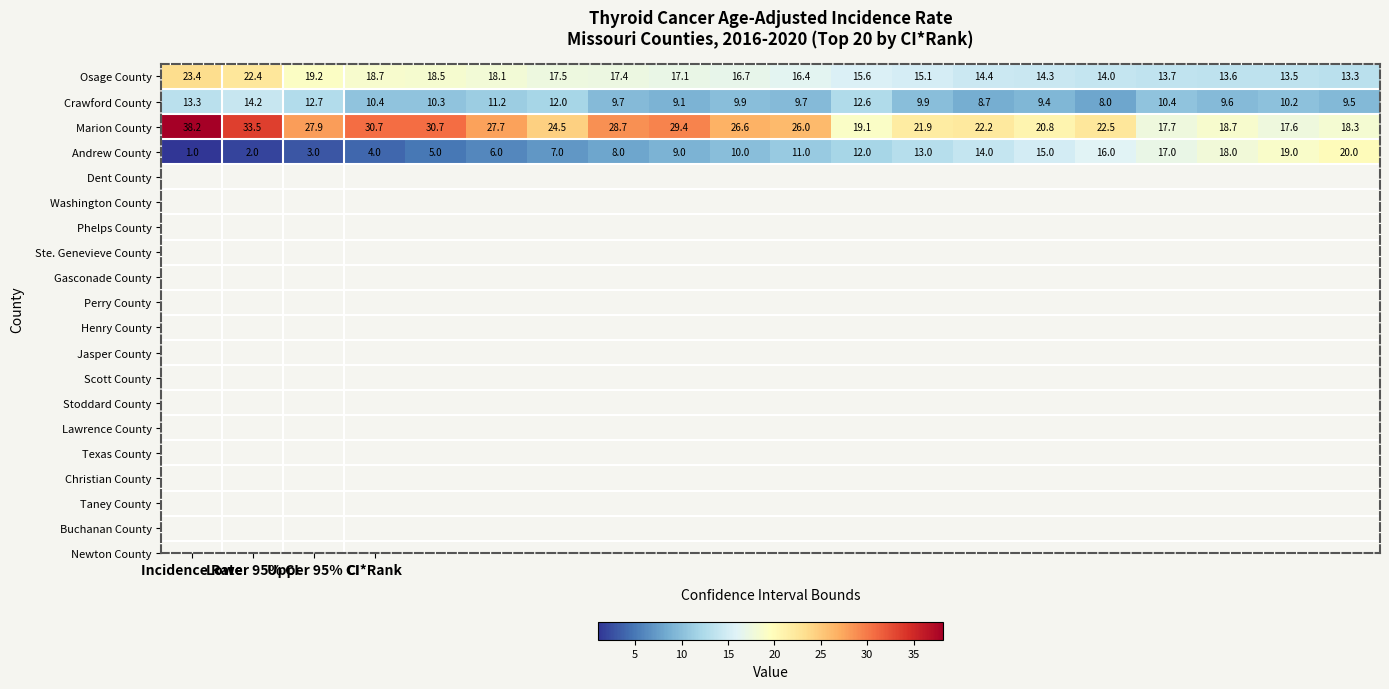

Which series has the largest total across all categories?

Marion County